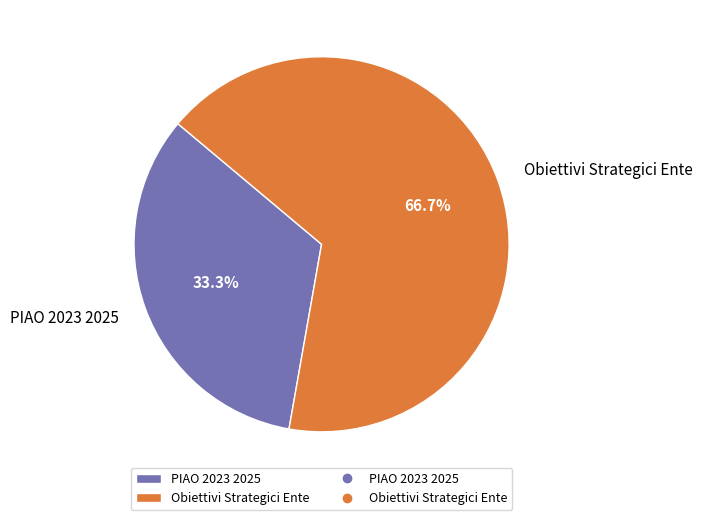

What percentage is the Obiettivi Strategici Ente slice, to the nearest percent?

67%